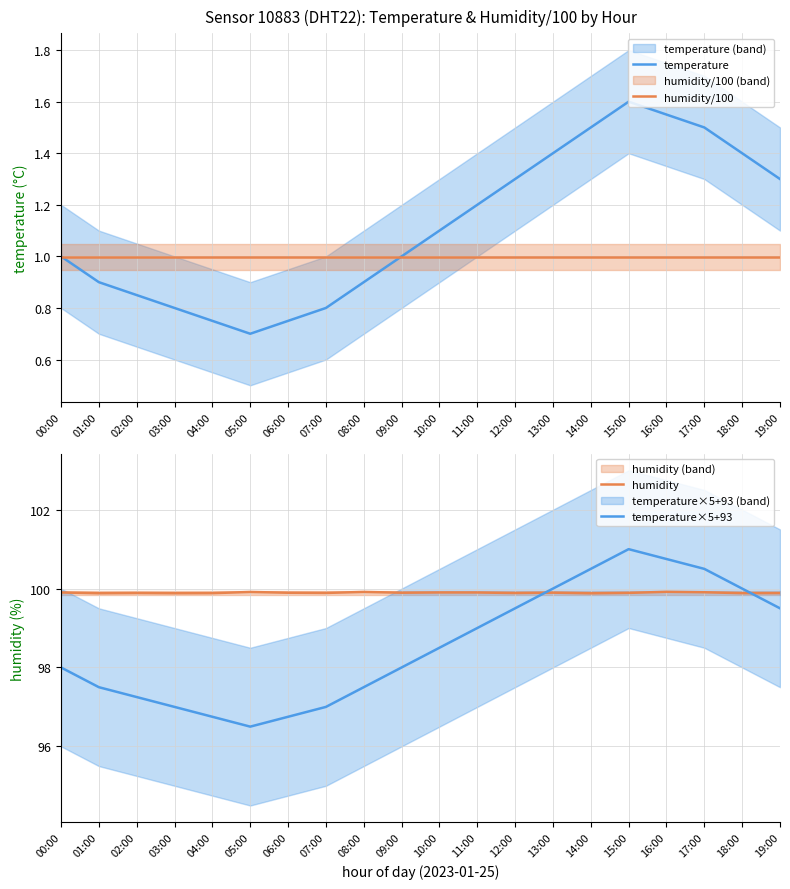

Which label corresponds to the largest value in the chart?

15:00